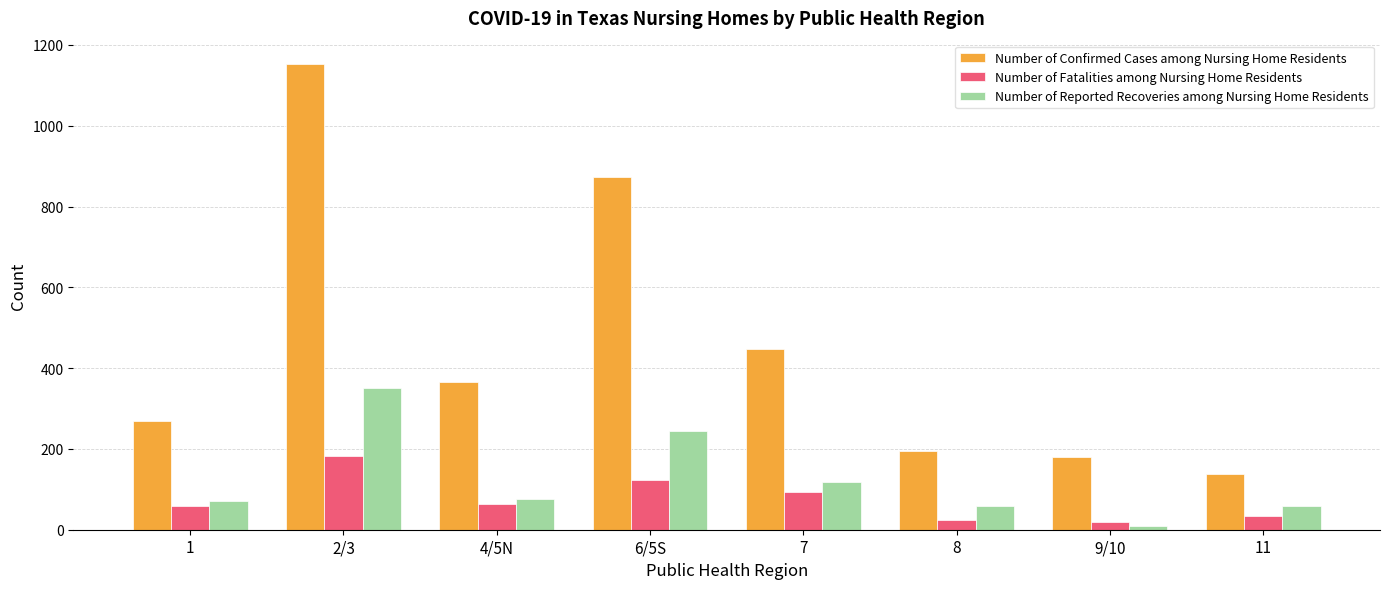

Which series has the largest range (max minus min)?

Number of Confirmed Cases among Nursing Home Residents